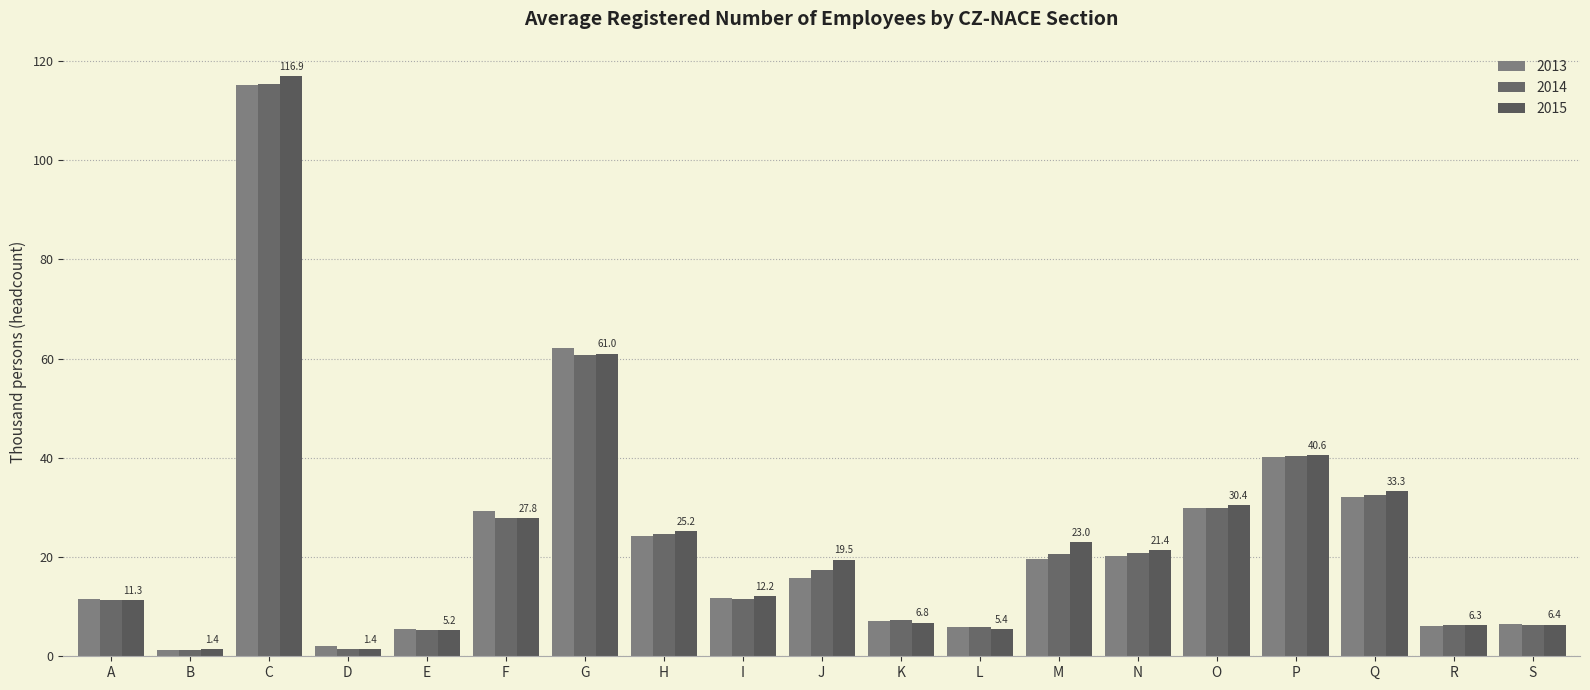

What is the sum of all 2014 values?

446.7